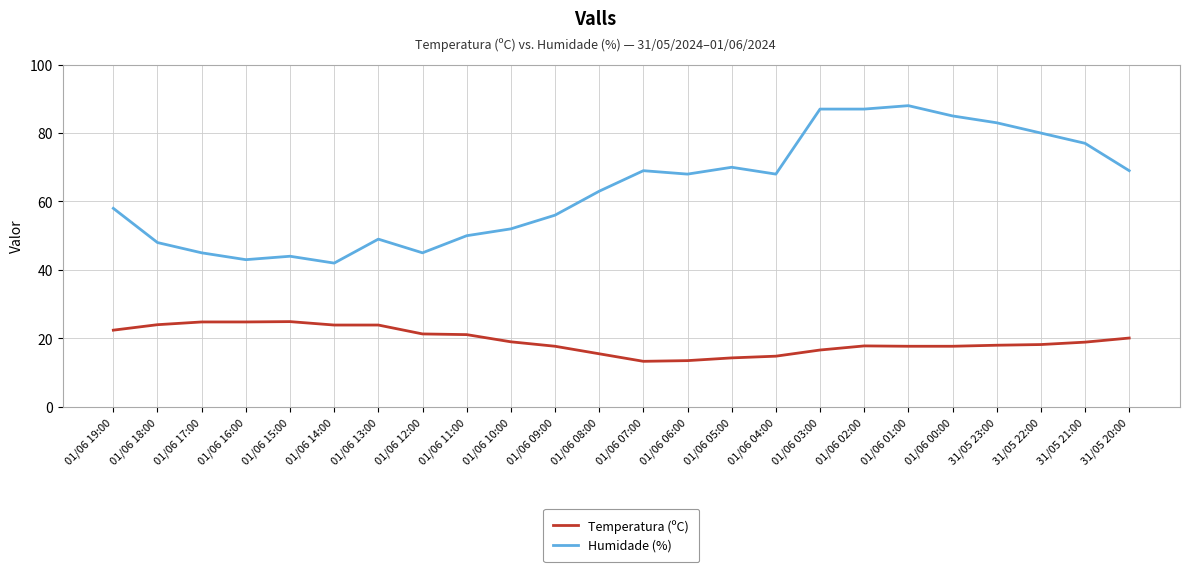

At how many categories does at least one series exceed 61?

13